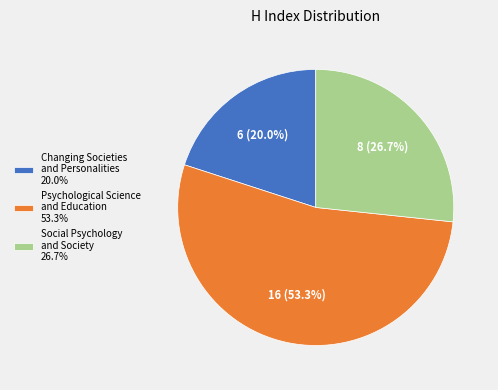

How many segments does this pie chart have?

3